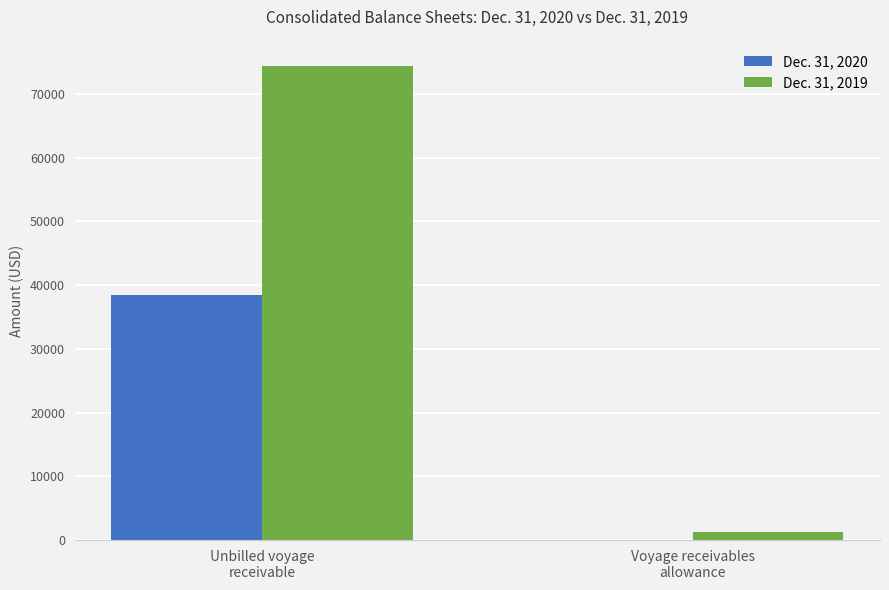

What is the sum of the Dec. 31, 2020 values at Voyage receivables
allowance and Unbilled voyage
receivable?

38485